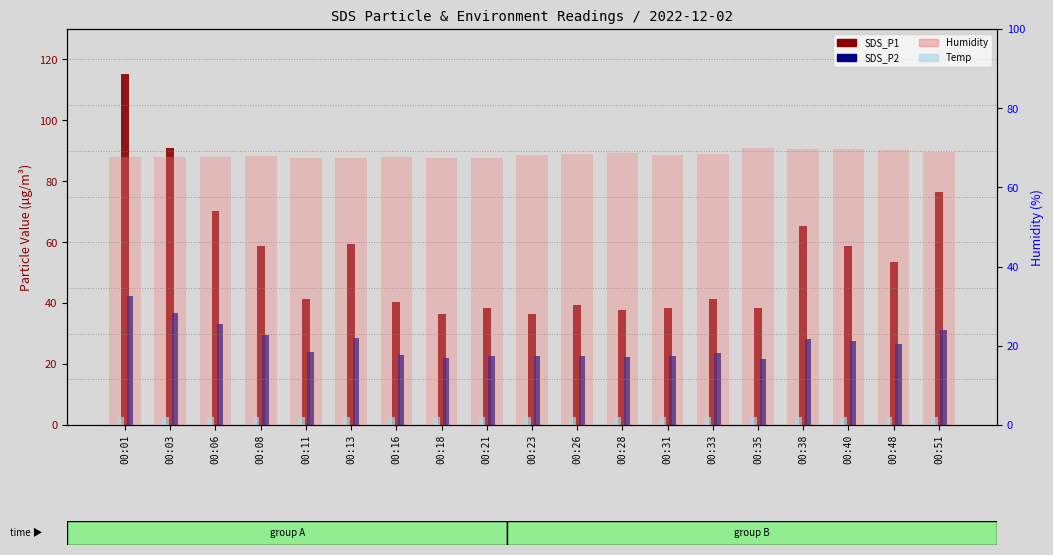

What is the value of the SDS_P2 bar at the 15th from the left?

21.7